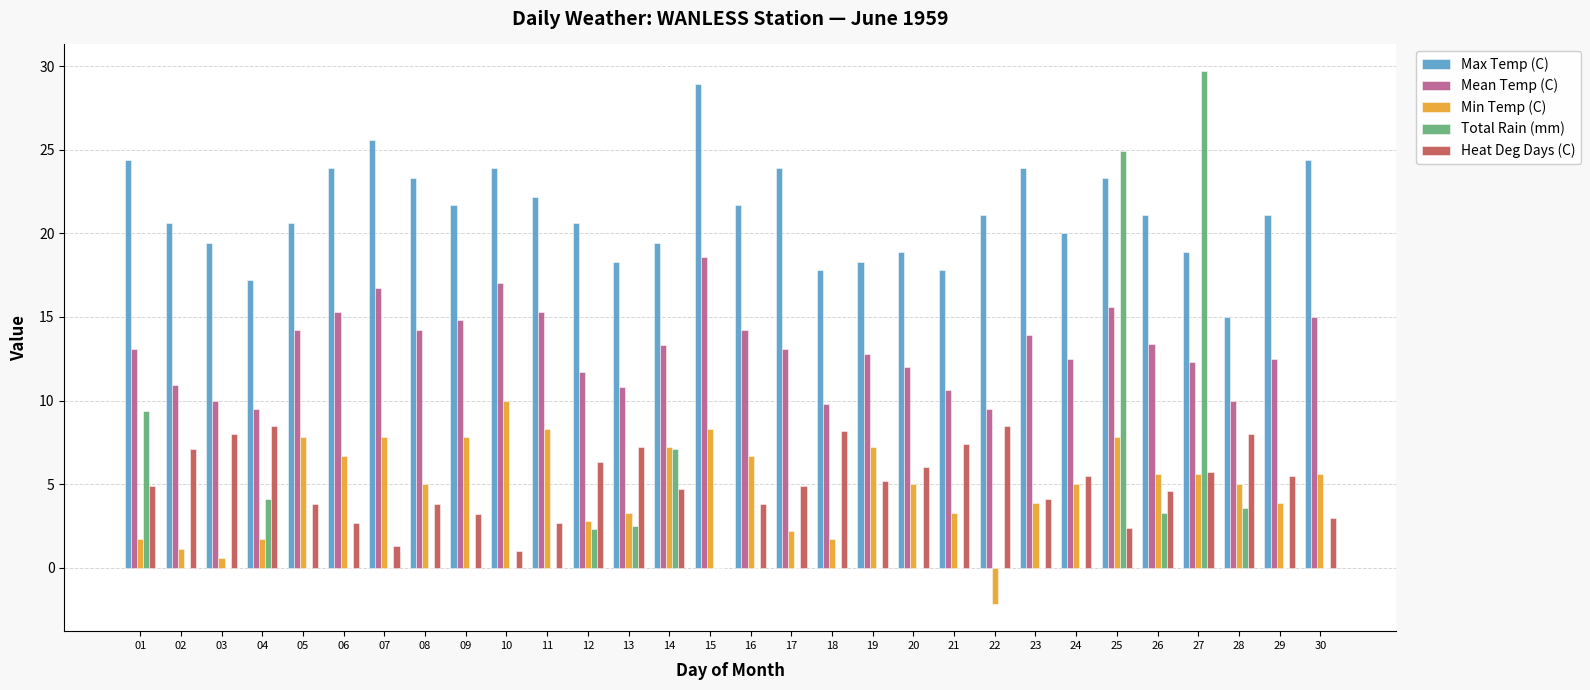

Which label corresponds to the largest value in the chart?

27